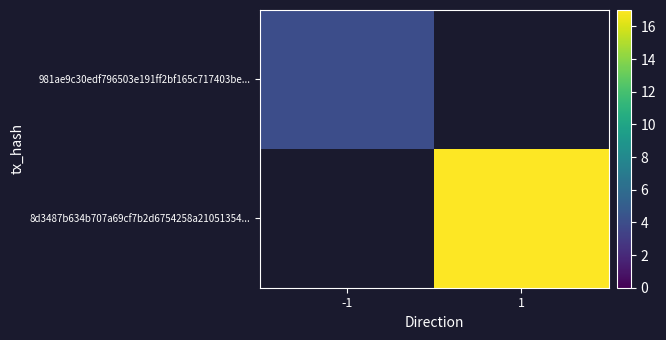

Is the value of 8d3487b634b707a69cf7b2d6754258a21051354... at -1 greater than the value of 981ae9c30edf796503e191ff2bf165c717403be... at 1?

No